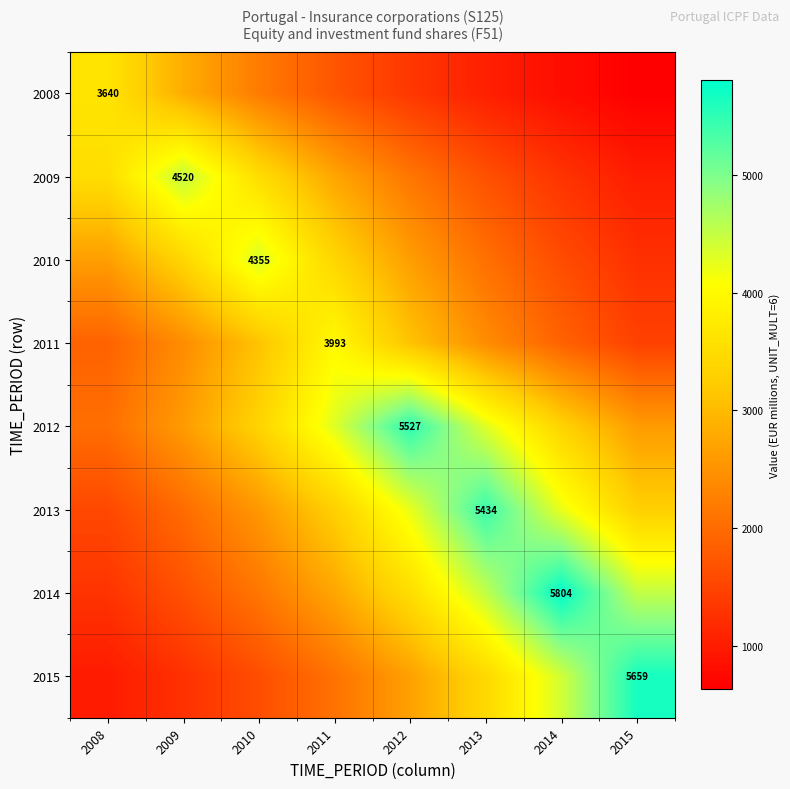

The value of 2015 at 2008 is 1301.7. True or false?

False